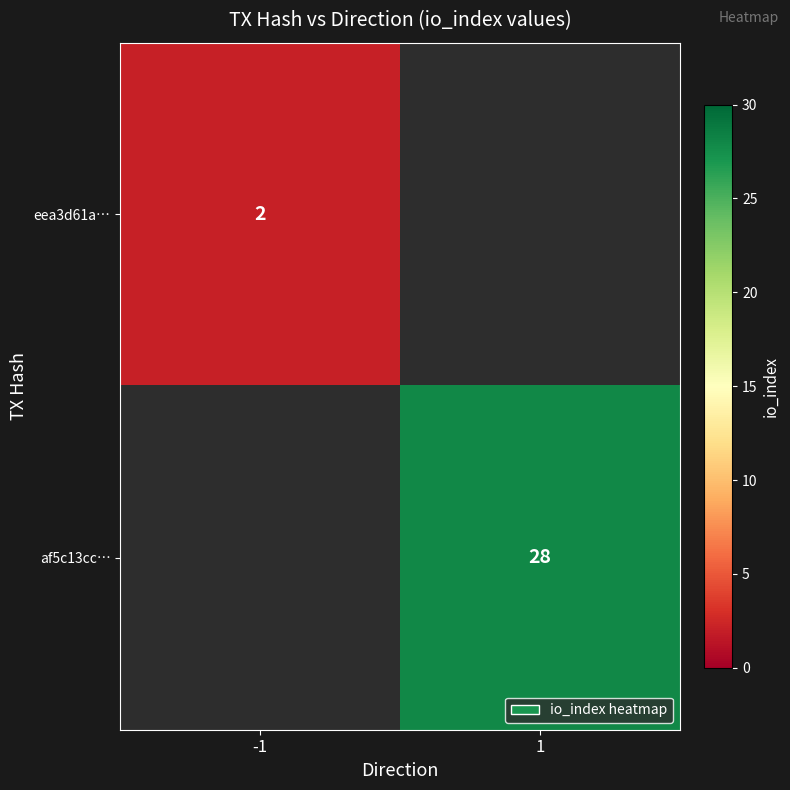

True or false: eea3d61a… has a value of 2 at -1.

True